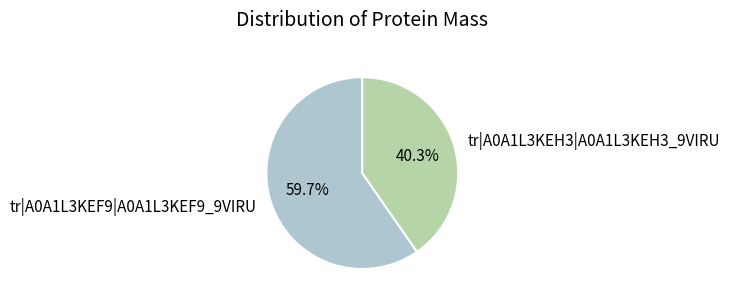

Rank the categories by value from lowest to highest.

tr|A0A1L3KEH3|A0A1L3KEH3_9VIRU, tr|A0A1L3KEF9|A0A1L3KEF9_9VIRU